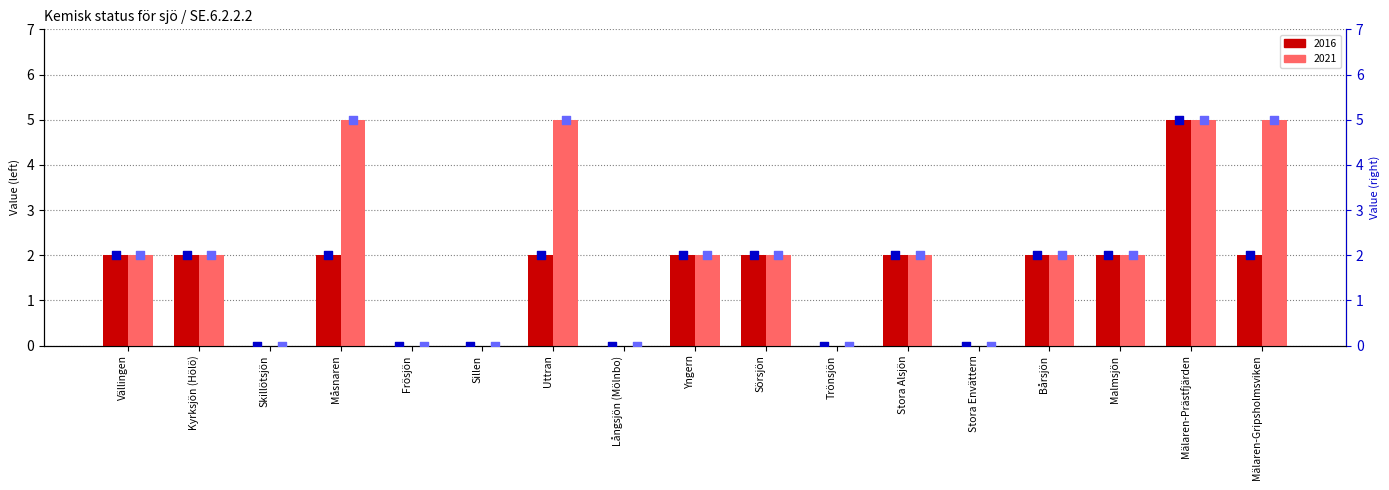

Which series contains the lowest Y value?

2016 value (right)